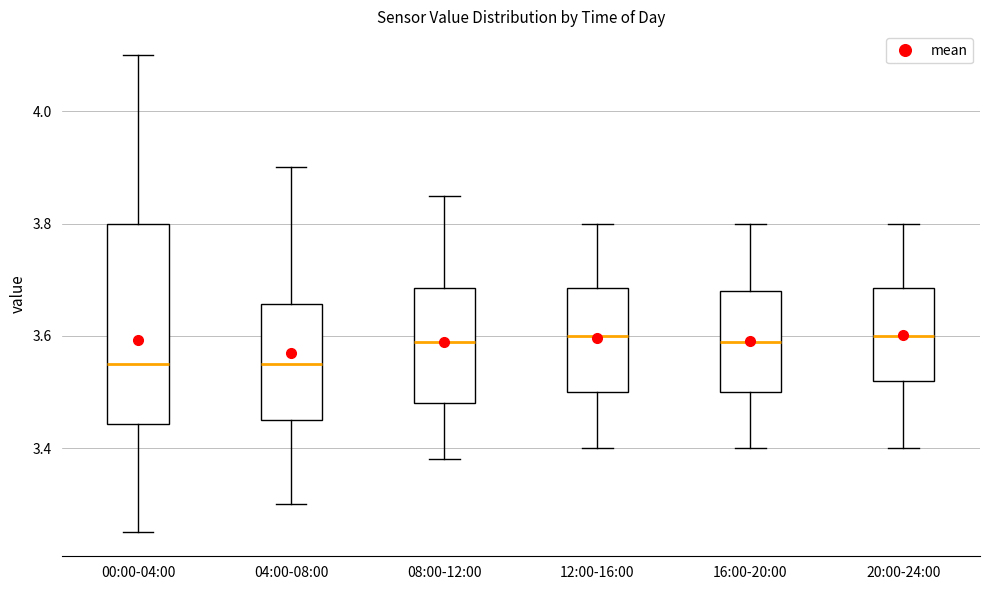

Which box is the tallest, from its lower edge to its upper edge?

00:00-04:00